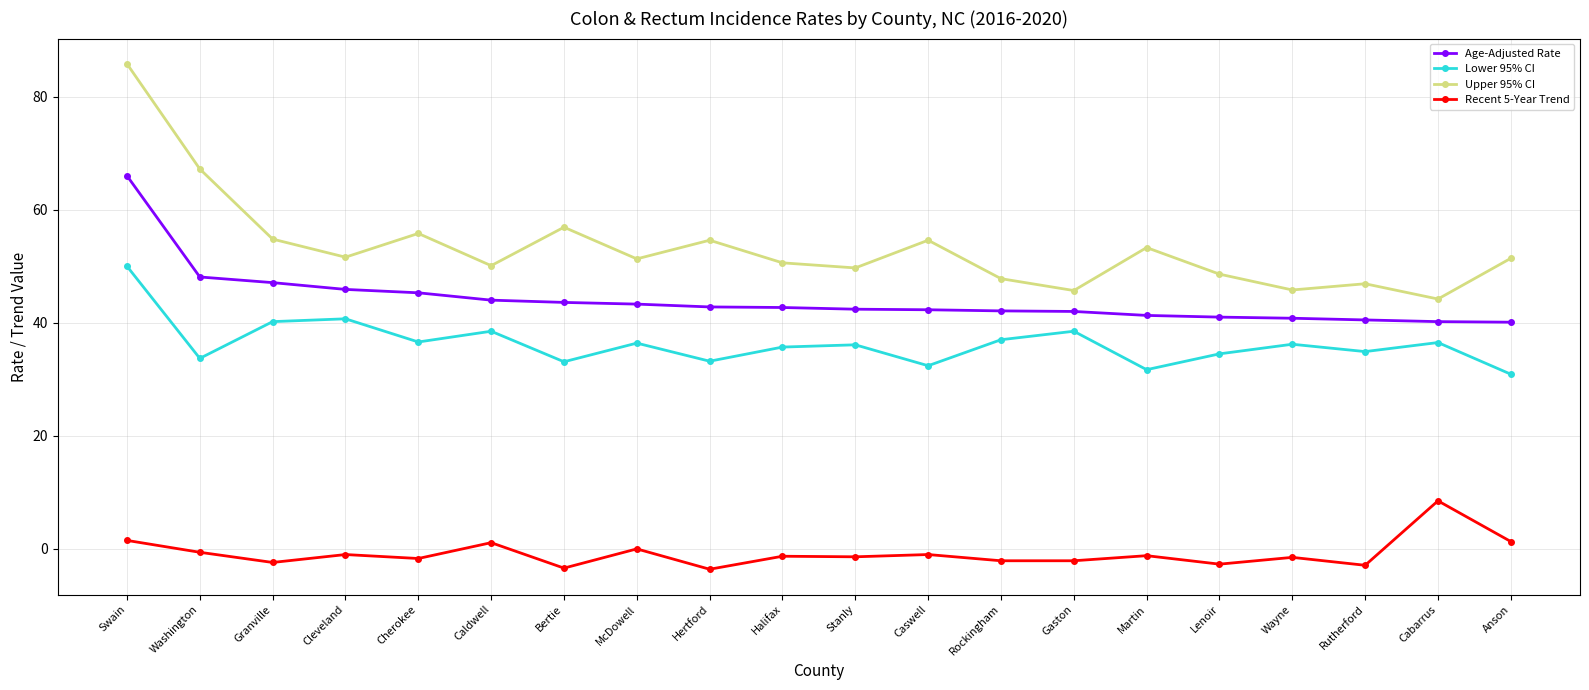

What are all the series names shown in the legend?

Age-Adjusted Rate, Lower 95% CI, Upper 95% CI, Recent 5-Year Trend